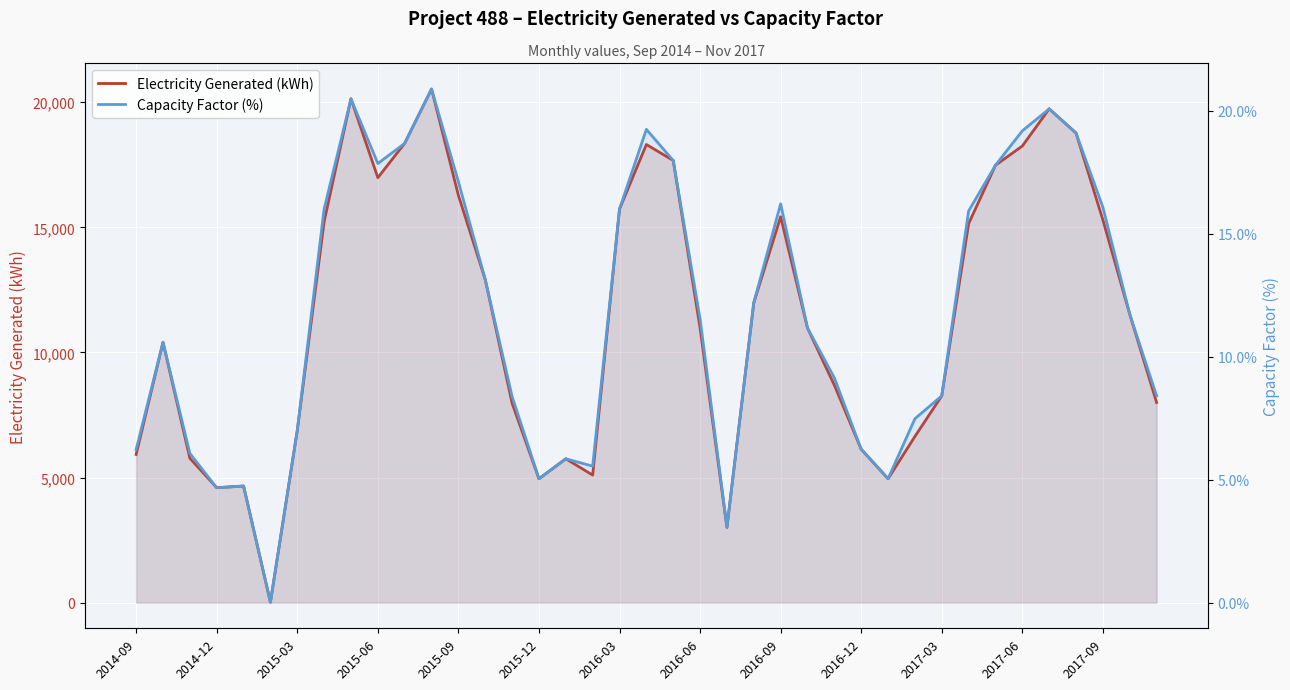

Is the value of Capacity Factor (%) at 15 greater than the value of Electricity Generated (kWh) at 23?

No